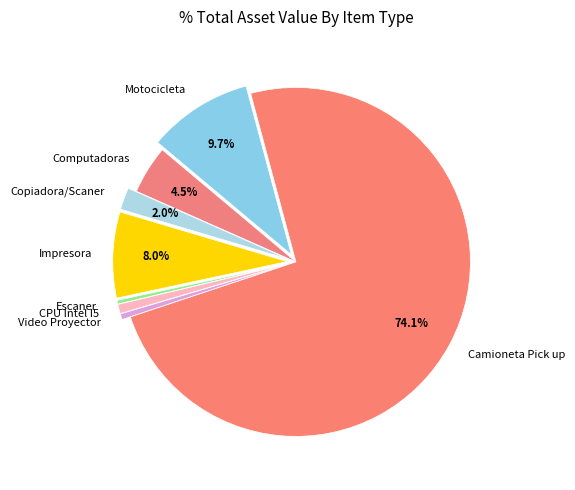

What percentage is NOT represented by Copiadora/Scaner?

98.0%